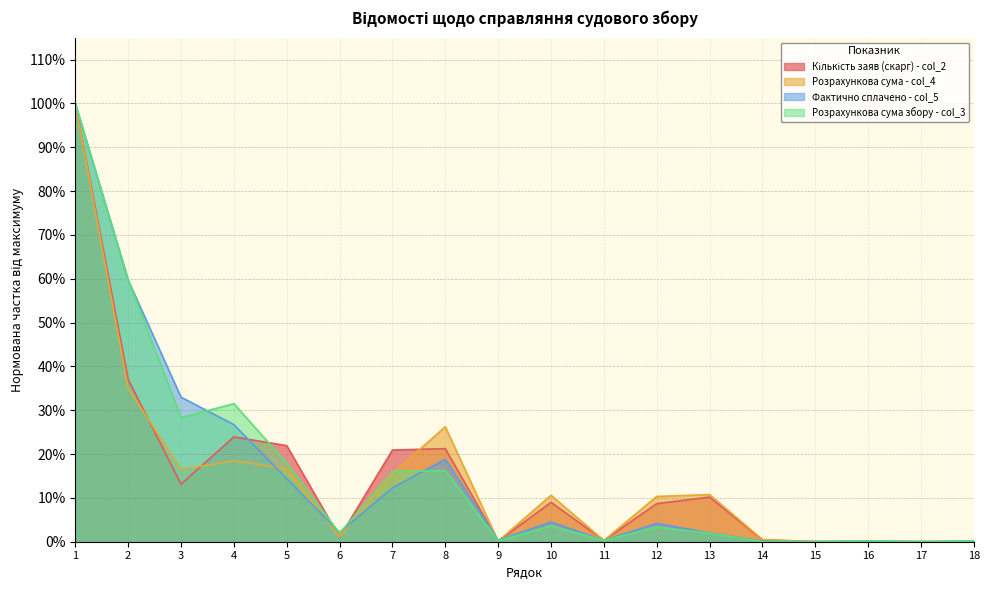

Is it true that Кількість заяв (скарг) - col_2 equals 0.0 at 14?

False